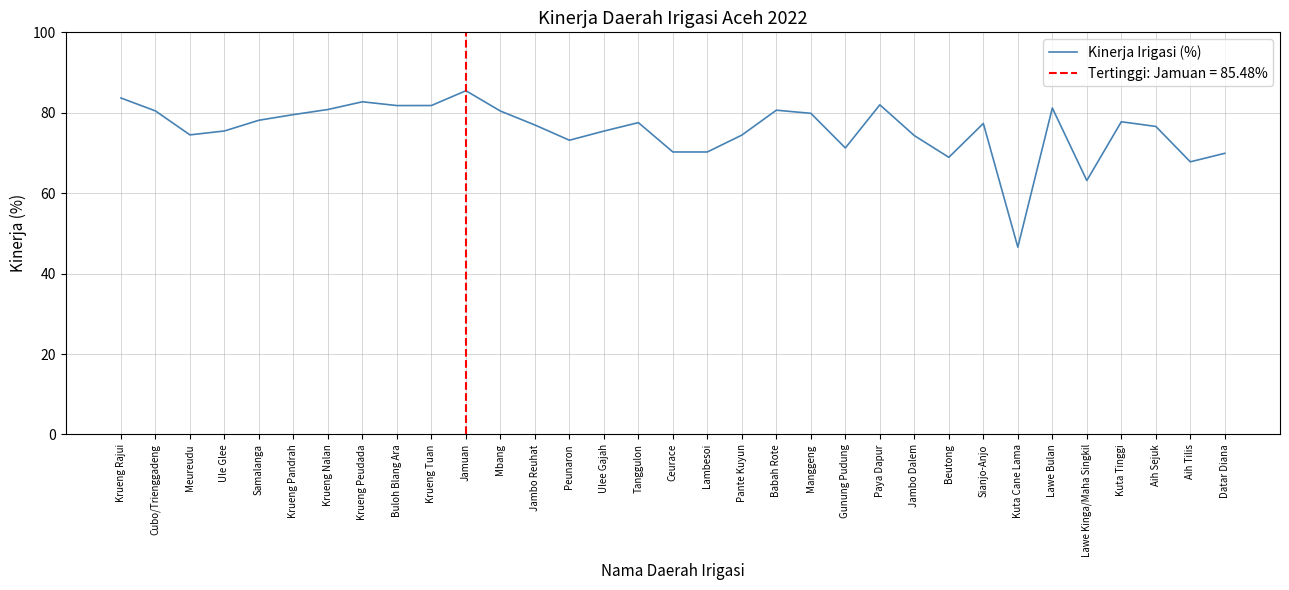

List the labels in order of value, smallest first.

Kuta Cane Lama, Lawe Kinga/Maha Singkil, Aih Tilis, Beutong, Datar Diana, Ceurace, Lambesoi, Gunung Pudung, Peunaron, Jambo Dalem, Pante Kuyun, Meureudu, Ulee Gajah, Ule Glee, Aih Sejuk, Jambo Reuhat, Sianjo-Anjo, Tanggulon, Kuta Tinggi, Samalanga, Krueng Pandrah, Manggeng, Mbang, Cubo/Trienggadeng, Babah Rote, Krueng Nalan, Lawe Bulan, Buloh Blang Ara, Krueng Tuan, Paya Dapur, Krueng Peudada, Krueng Rajui, Jamuan